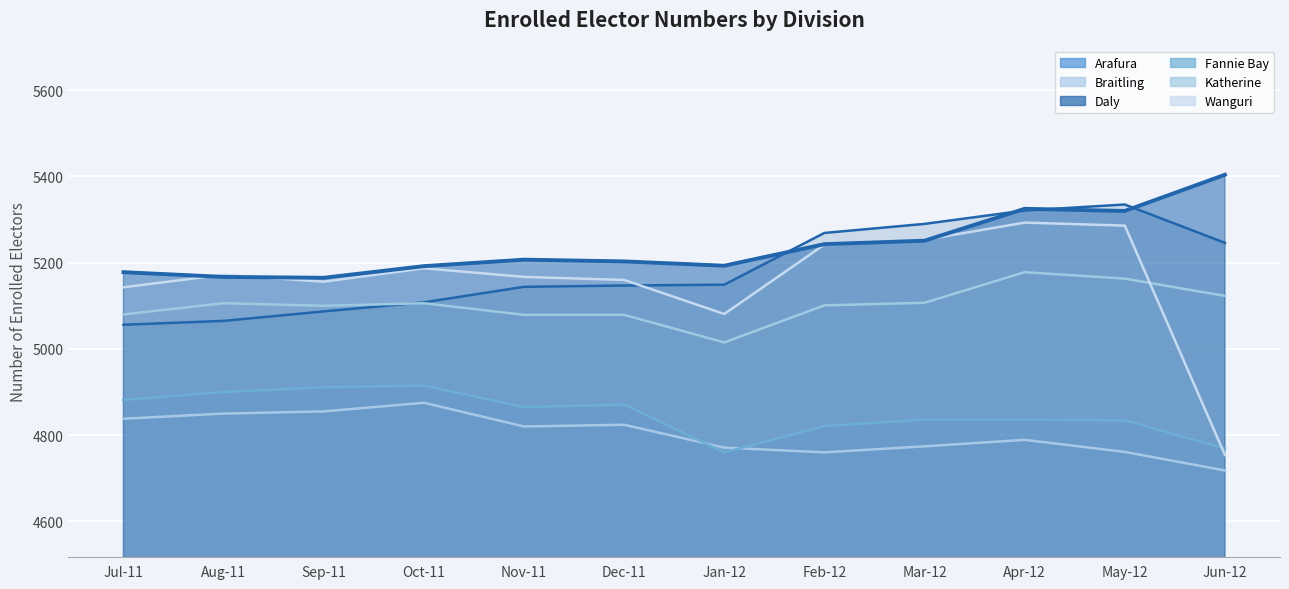

What is the sum of the Wanguri values at Nov-11 and Aug-11?

10339